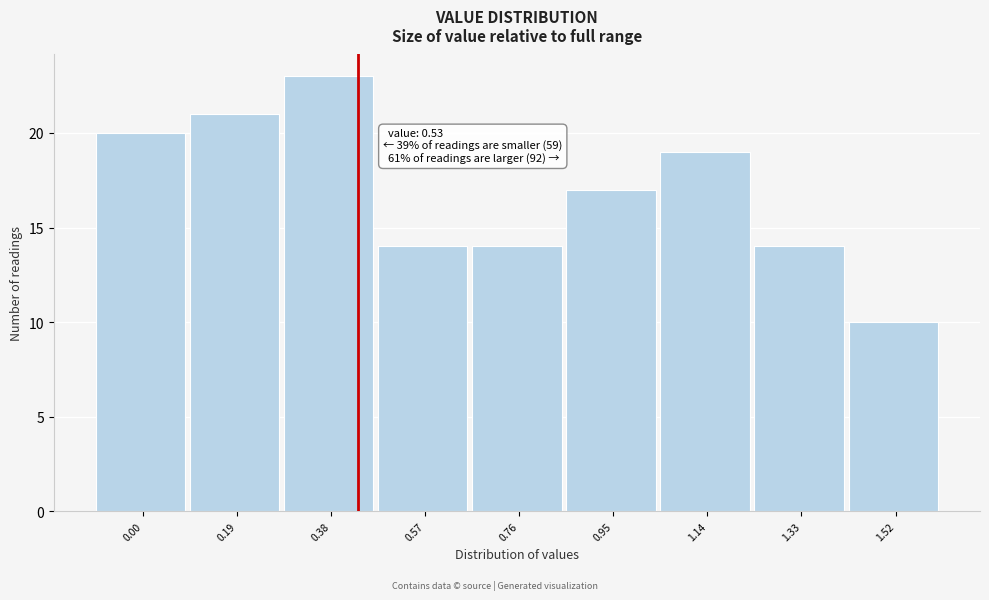

Reading right to left, list all the values displayed in this chart.

10	14	19	17	14	14	23	21	20